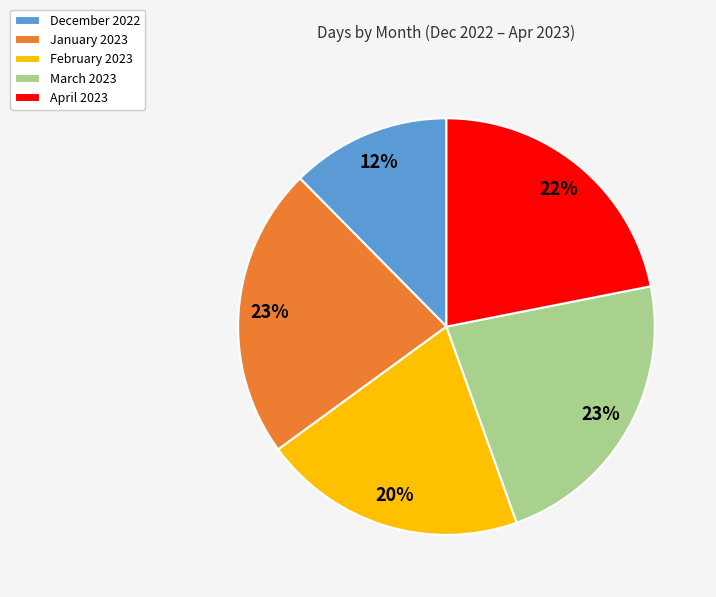

What percentage is the April 2023 slice, to the nearest percent?

22%